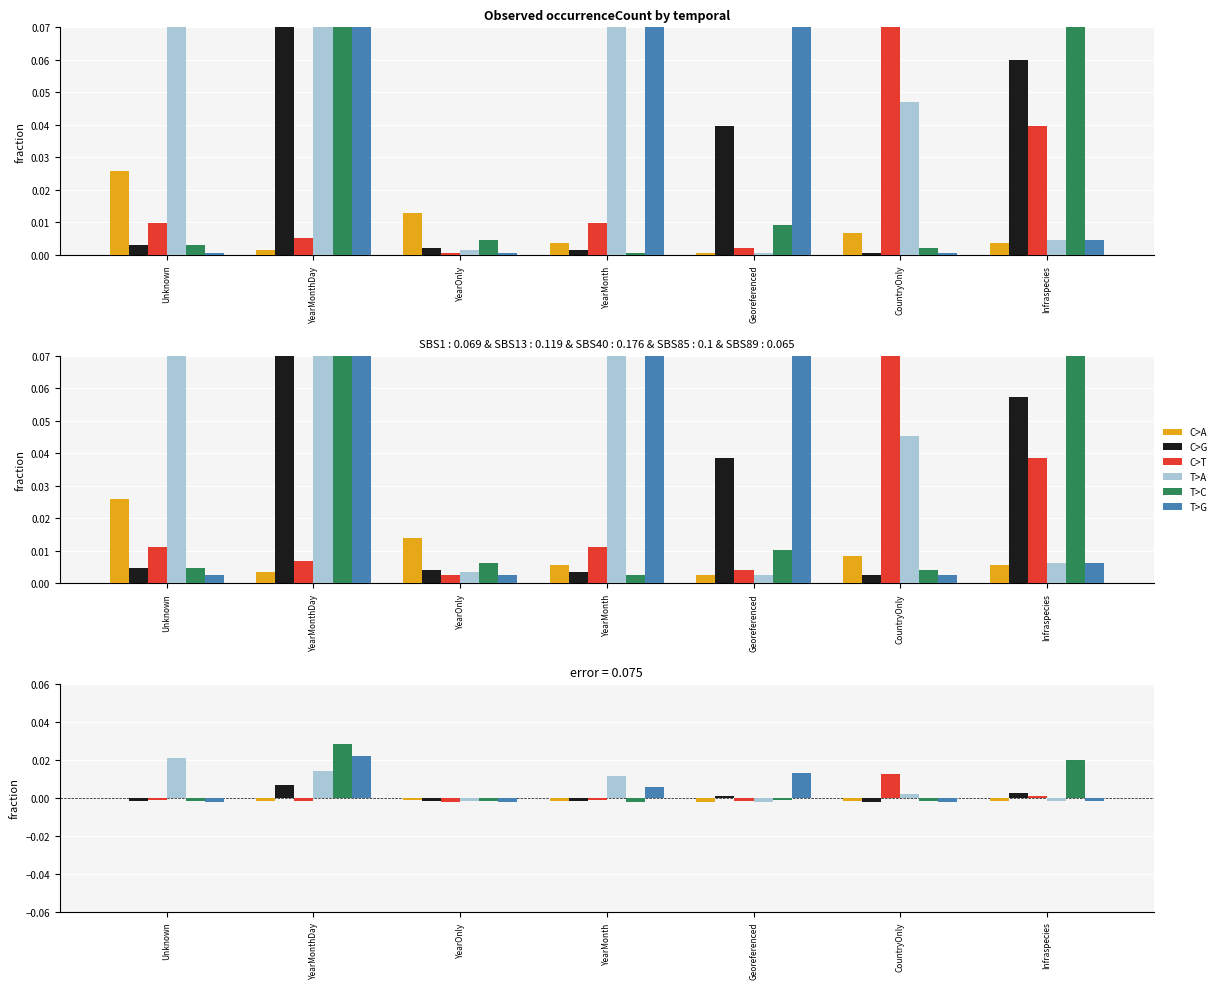

At which category does the chart reach its peak across all series?

YearMonthDay